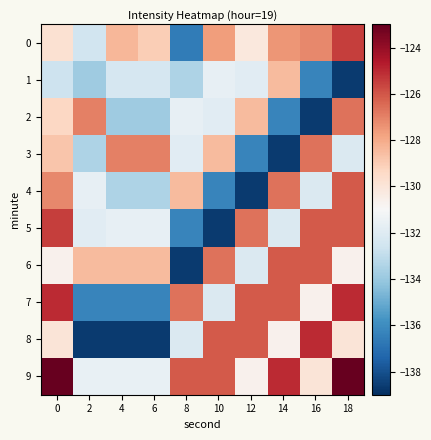

Reading left to right, what are all the values shown in this chart?

0: 0=-129.8	2=-132.5	4=-128.3	6=-129.0	8=-136.6	10=-127.7	12=-130.1	14=-127.5	16=-127.2	18=-125.5
1: 0=-132.7	2=-133.8	4=-132.3	6=-132.3	8=-133.5	10=-131.6	12=-131.9	14=-128.5	16=-136.3	18=-138.7
2: 0=-129.3	2=-127.0	4=-133.8	6=-133.8	8=-131.6	10=-131.9	12=-128.5	14=-136.3	16=-138.7	18=-126.7
3: 0=-128.8	2=-133.5	4=-127.0	6=-127.0	8=-131.9	10=-128.5	12=-136.3	14=-138.7	16=-126.7	18=-132.2
4: 0=-127.2	2=-131.6	4=-133.5	6=-133.5	8=-128.5	10=-136.3	12=-138.7	14=-126.7	16=-132.2	18=-126.1
5: 0=-125.5	2=-131.9	4=-131.6	6=-131.6	8=-136.3	10=-138.7	12=-126.7	14=-132.2	16=-126.1	18=-126.1
6: 0=-130.6	2=-128.5	4=-128.5	6=-128.5	8=-138.7	10=-126.7	12=-132.2	14=-126.1	16=-126.1	18=-130.6
7: 0=-125.0	2=-136.3	4=-136.3	6=-136.3	8=-126.7	10=-132.2	12=-126.1	14=-126.1	16=-130.6	18=-125.0
8: 0=-130.0	2=-138.7	4=-138.7	6=-138.7	8=-132.2	10=-126.1	12=-126.1	14=-130.6	16=-125.0	18=-130.0
9: 0=-123.0	2=-131.6	4=-131.6	6=-131.6	8=-126.1	10=-126.1	12=-130.6	14=-125.0	16=-130.0	18=-123.0